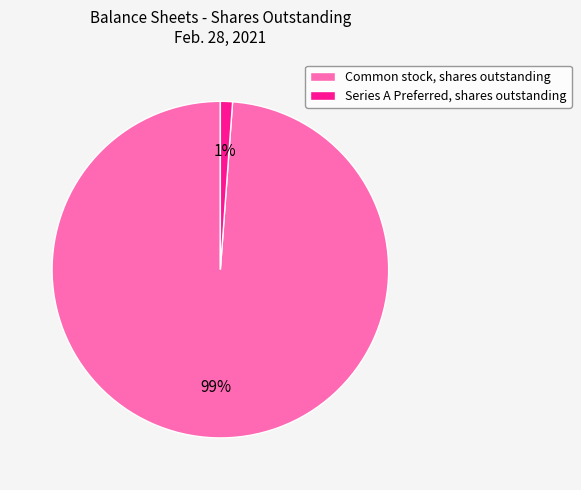

What is the smallest slice in the pie chart?

Series A Preferred, shares outstanding